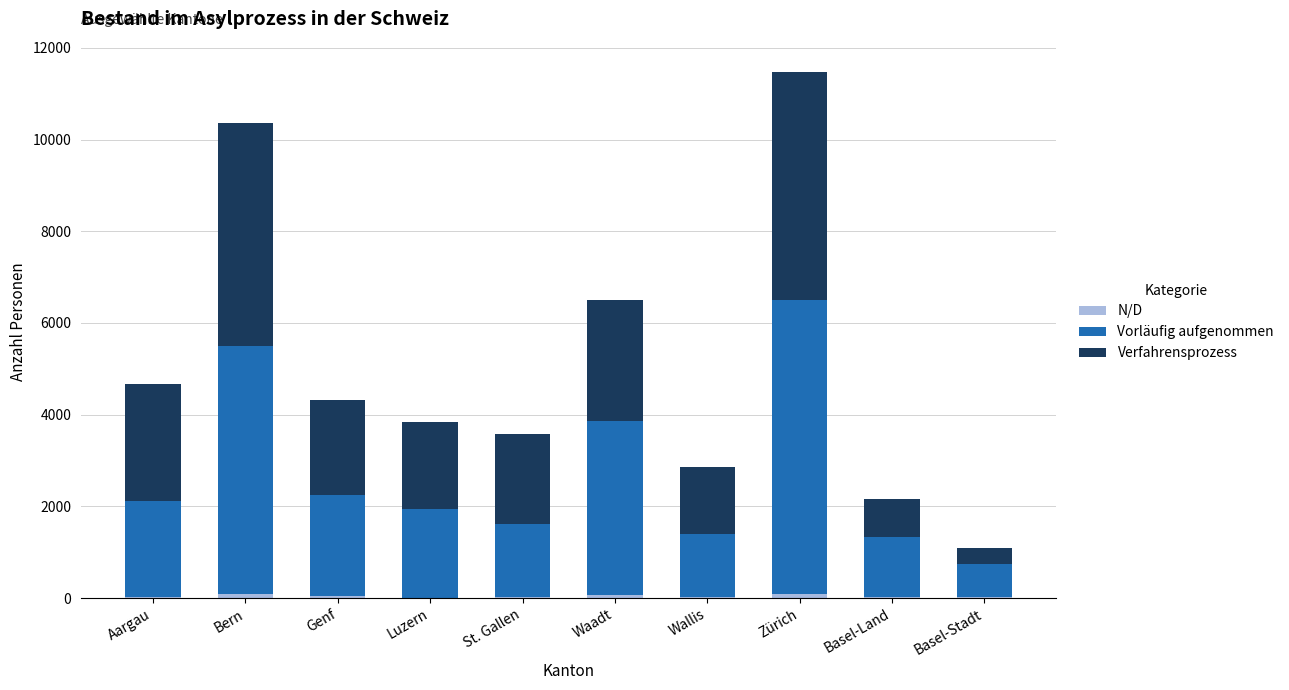

At which category is the sum across all series the highest?

Zürich